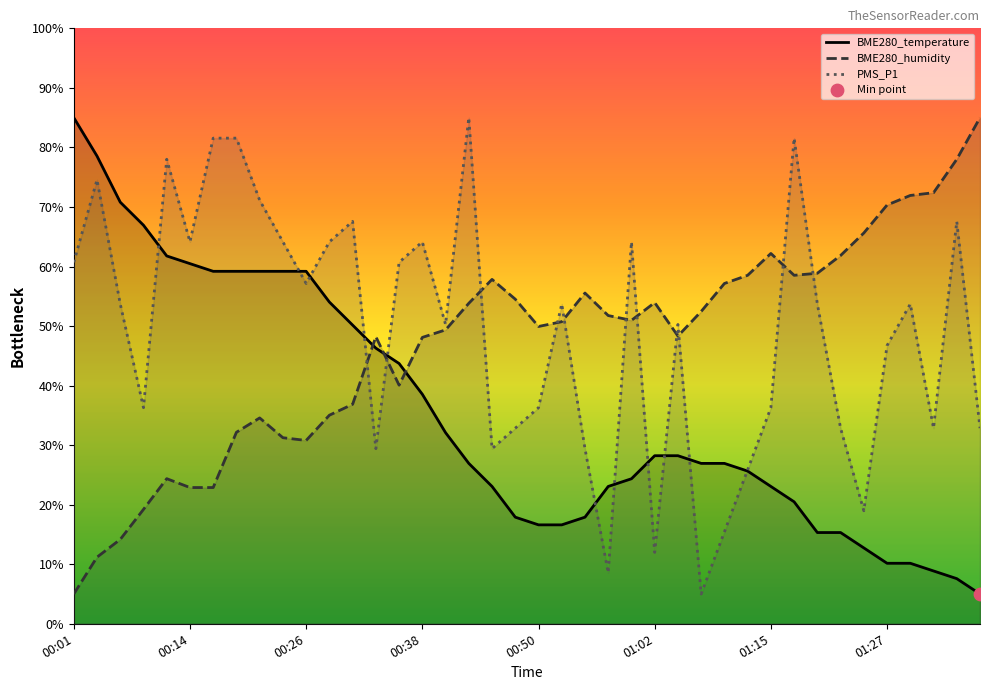

At how many categories does at least one series exceed 67?

15